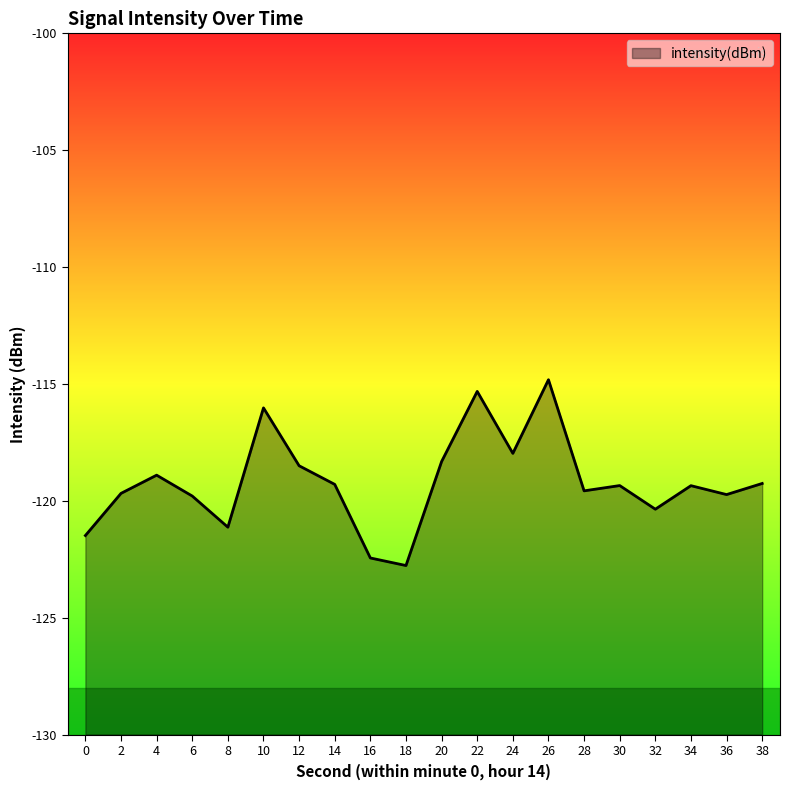

List the labels in order of value, largest first.

26, 22, 10, 24, 20, 12, 4, 38, 14, 30, 34, 28, 2, 36, 6, 32, 8, 0, 16, 18